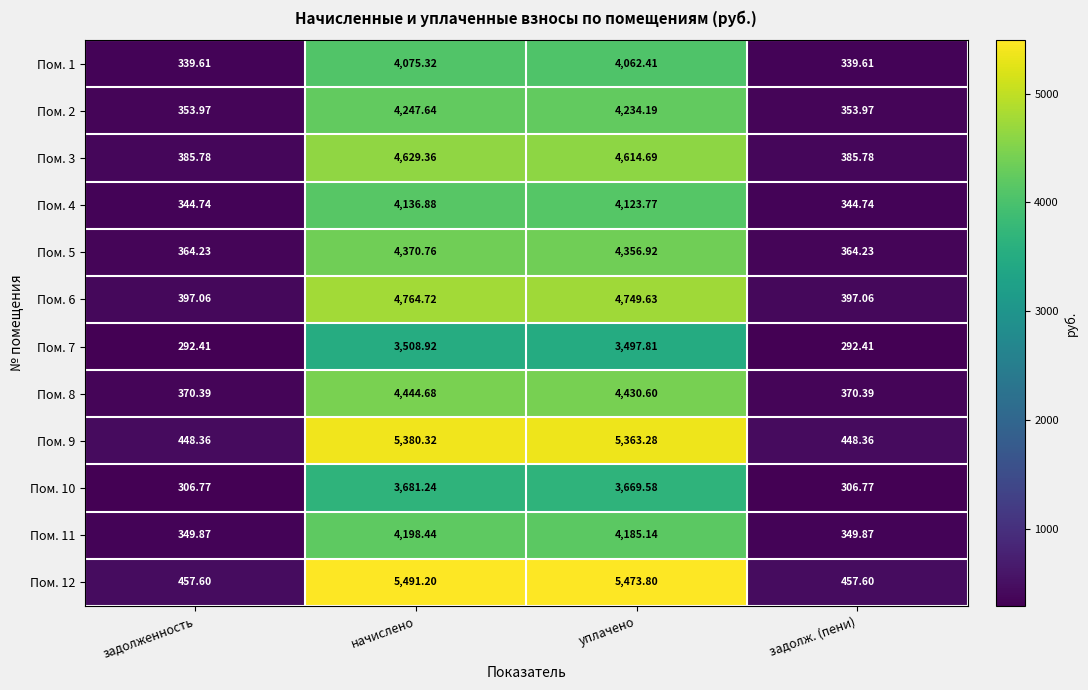

At which label does Пом. 10 first exceed 3669?

начислено